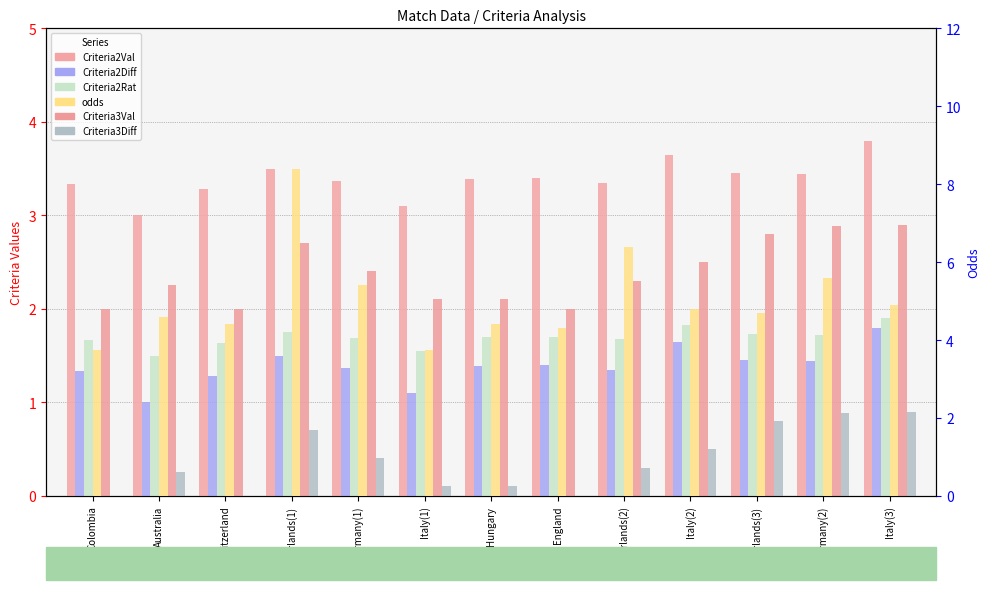

True or false: odds has a value of 4.4 at Switzerland.

True